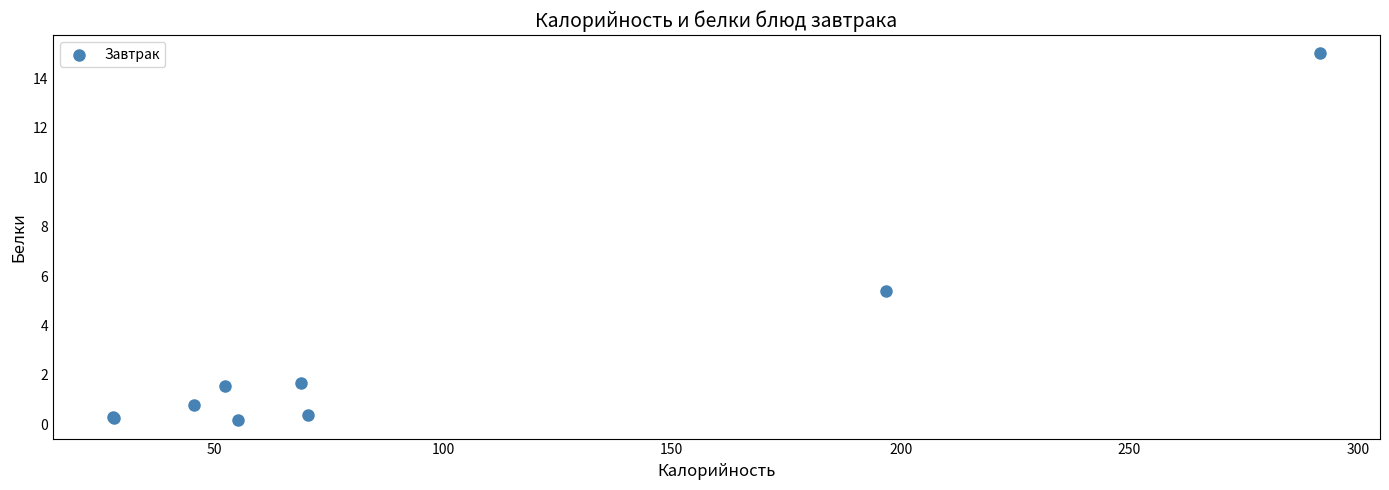

What Y value in the scatter plot is closest to 7?

5.4